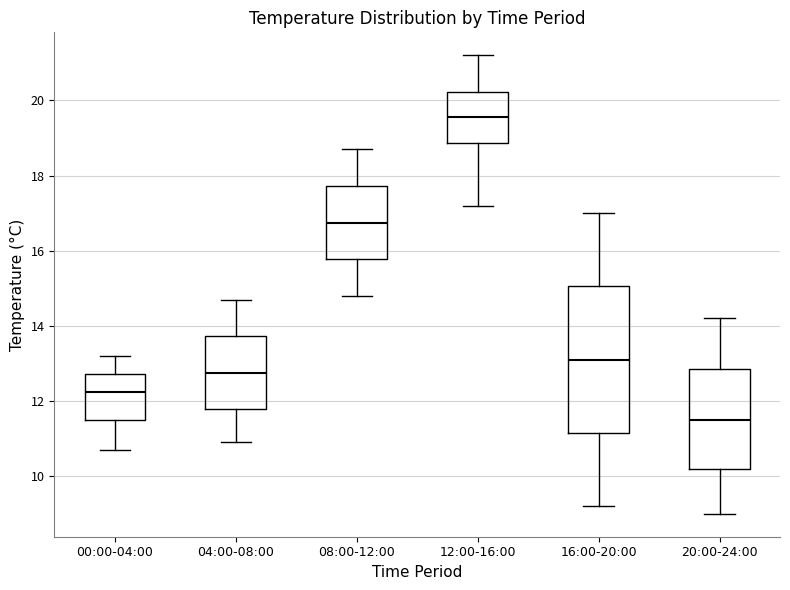

Reading left to right, read every box against the y-axis: the position of its median line, the range the box covers, and the ends of its whiskers. The values are not printed on the chart, so give them approximately, as read against the axis.

00:00-04:00: median 12.2, box 11.6 to 12.8, whiskers 10.8 to 13.2
04:00-08:00: median 12.8, box 11.8 to 13.8, whiskers 11.0 to 14.8
08:00-12:00: median 16.8, box 15.8 to 17.8, whiskers 14.8 to 18.8
12:00-16:00: median 19.6, box 18.8 to 20.2, whiskers 17.2 to 21.2
16:00-20:00: median 13.2, box 11.2 to 15.0, whiskers 9.2 to 17.0
20:00-24:00: median 11.6, box 10.2 to 12.8, whiskers 9.0 to 14.2